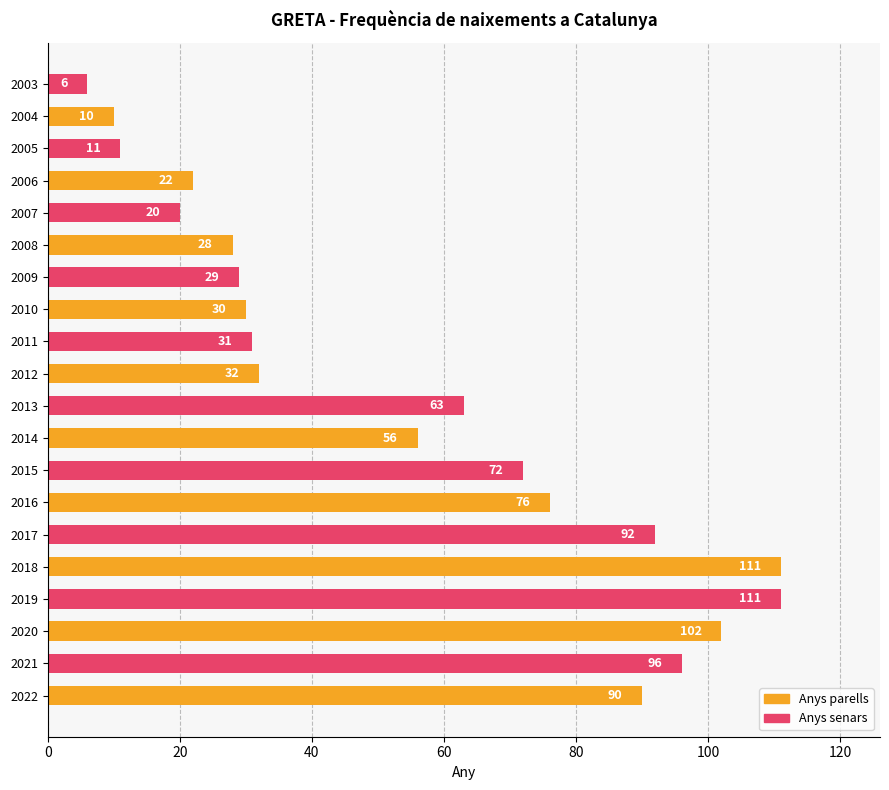

What is the ratio of the value at 2009 to the value at 2016?

0.4